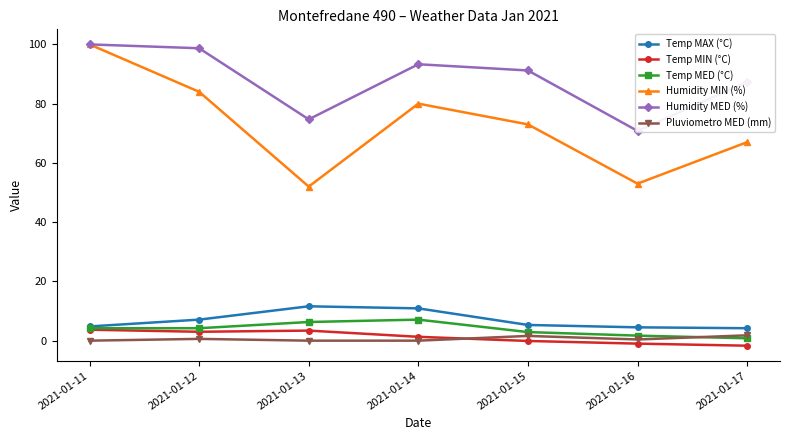

Between 2021-01-16 and 2021-01-11, which is larger?

2021-01-11